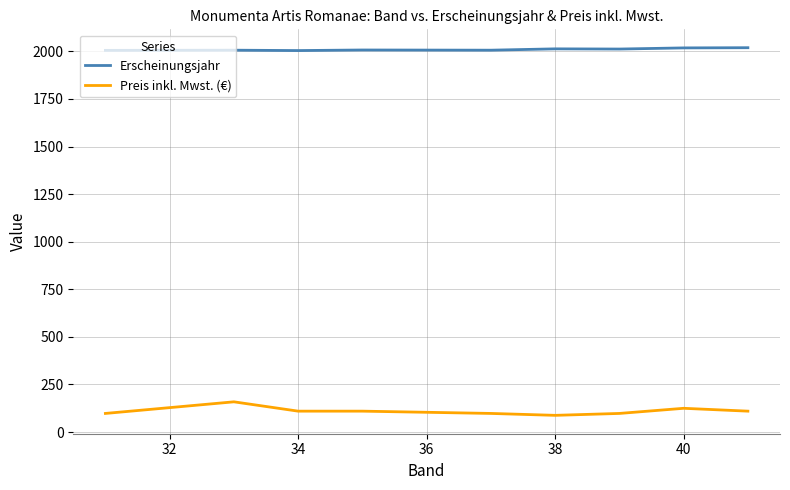

What is the difference between the maximum and minimum values in the Preis inkl. Mwst. (€) series?

71